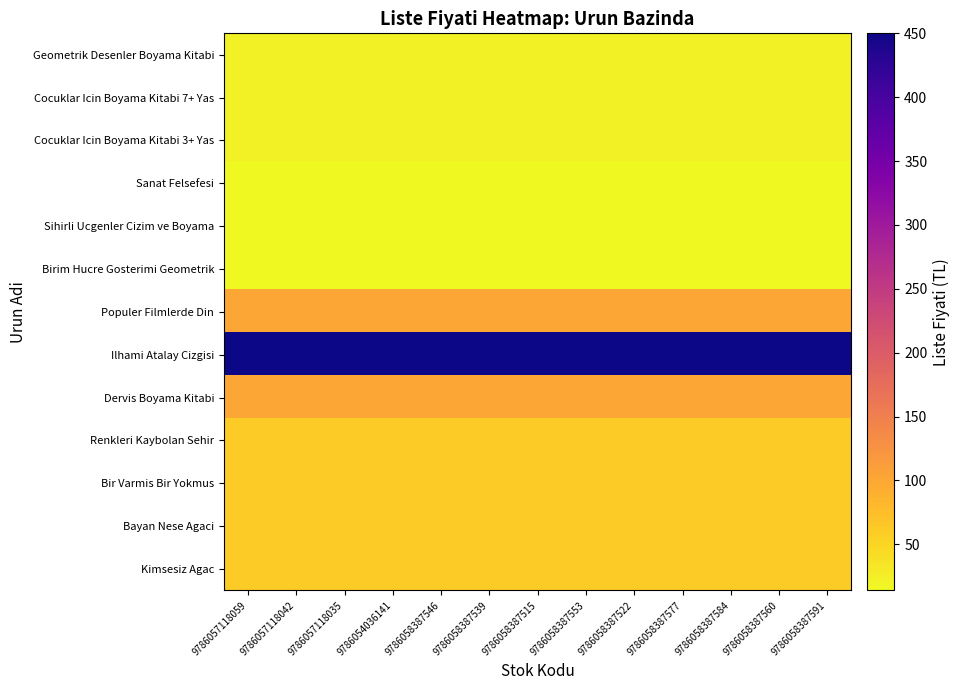

At which category is the sum across all series the highest?

9786057118059